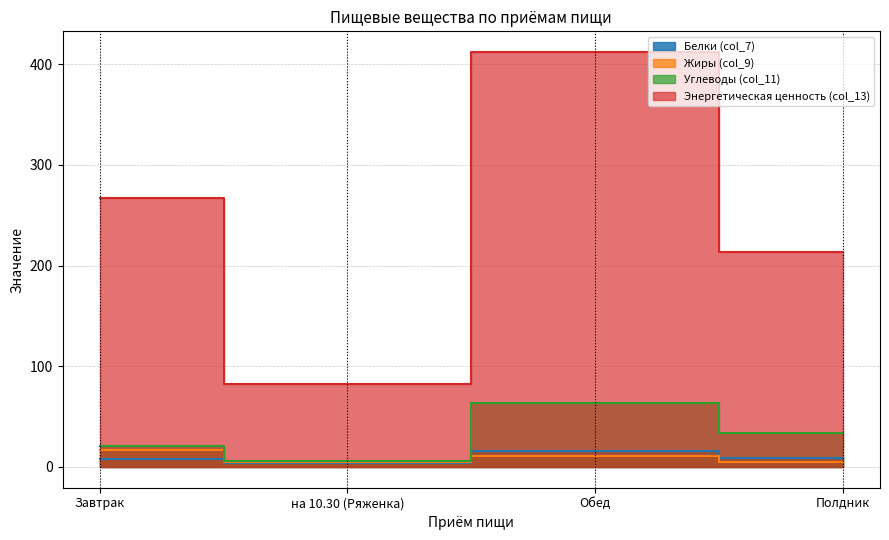

Which series has the widest spread of values?

Энергетическая ценность (col_13)